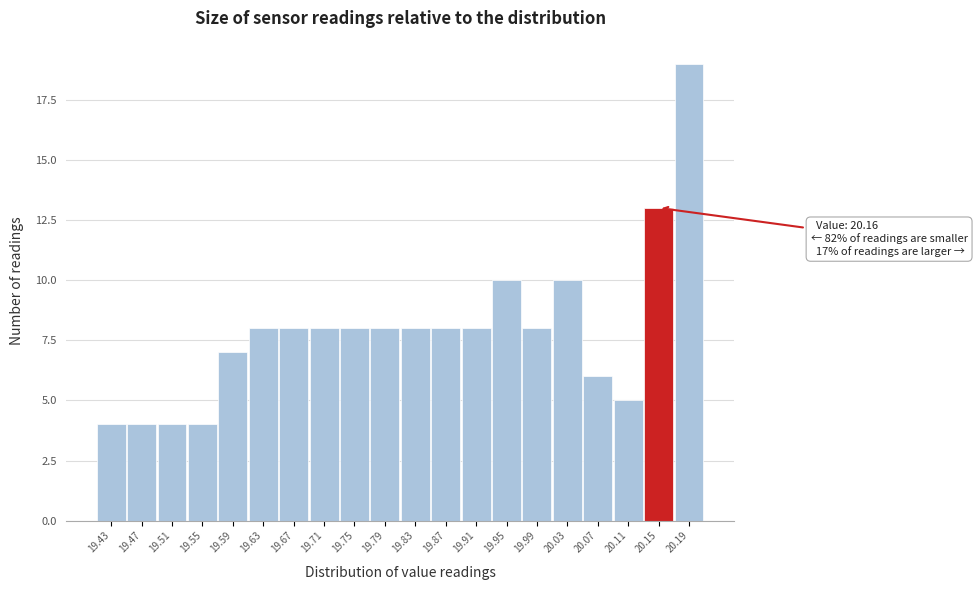

Reading left to right, what are all the values shown in this chart?

4	4	4	4	7	8	8	8	8	8	8	8	8	10	8	10	6	5	13	19